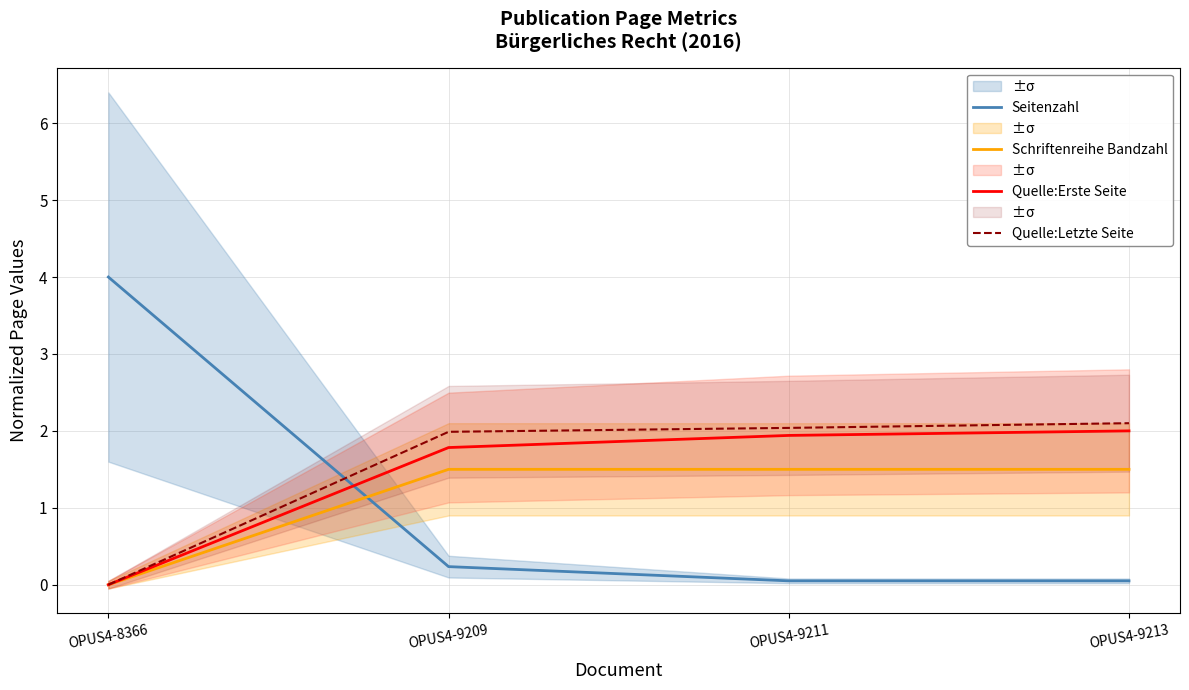

True or false: Seitenzahl has a value of 4.0 at OPUS4-8366.

True